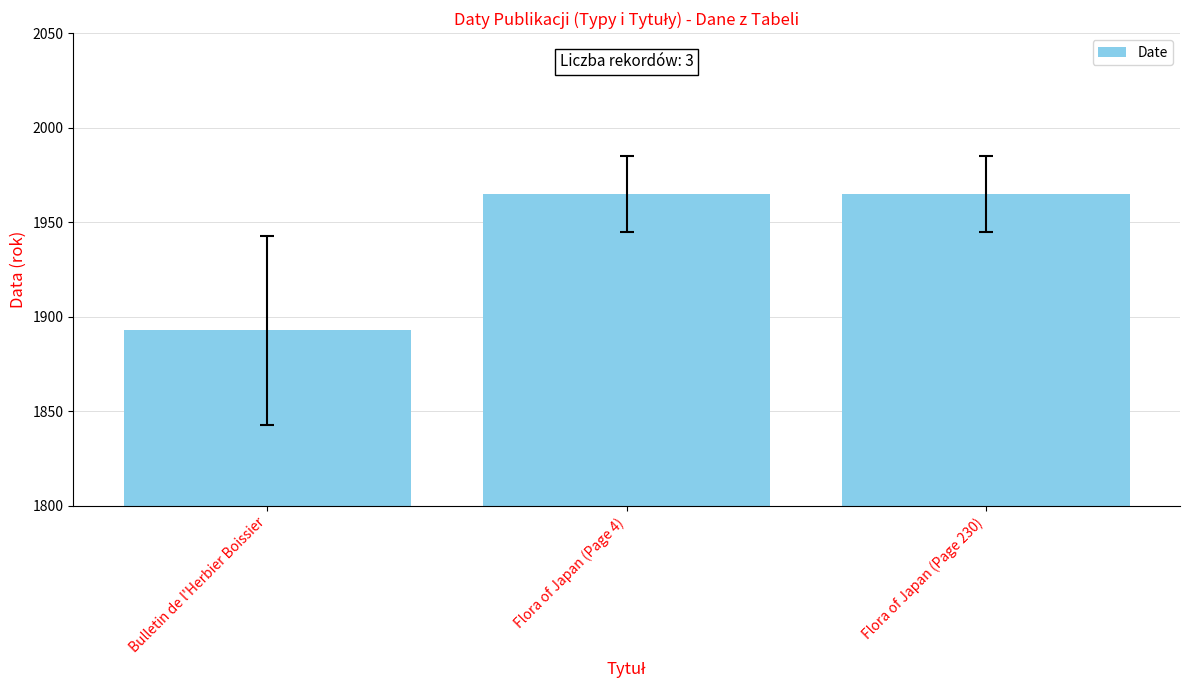

What is the difference between the maximum and minimum values?

72